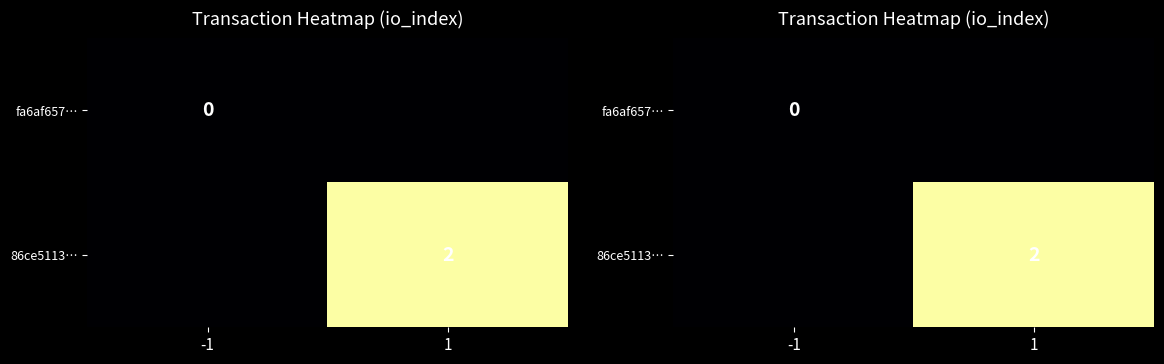

Rank the series by their average value, from highest to lowest.

86ce5113…, fa6af657…